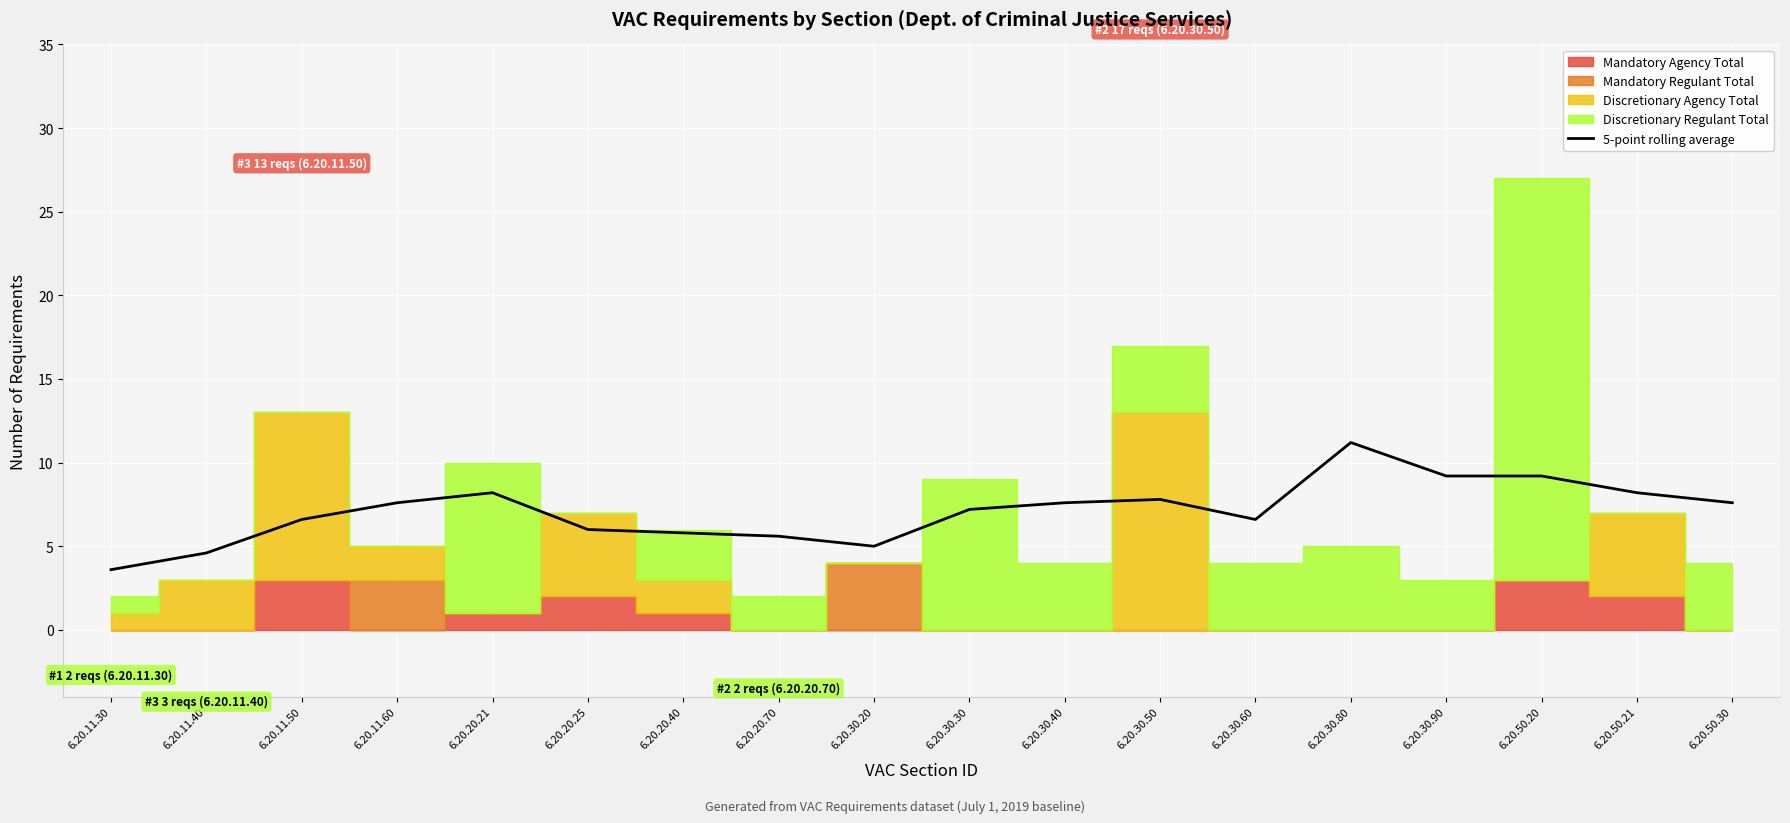

What is the lowest value of the 5-point rolling average series?

3.6